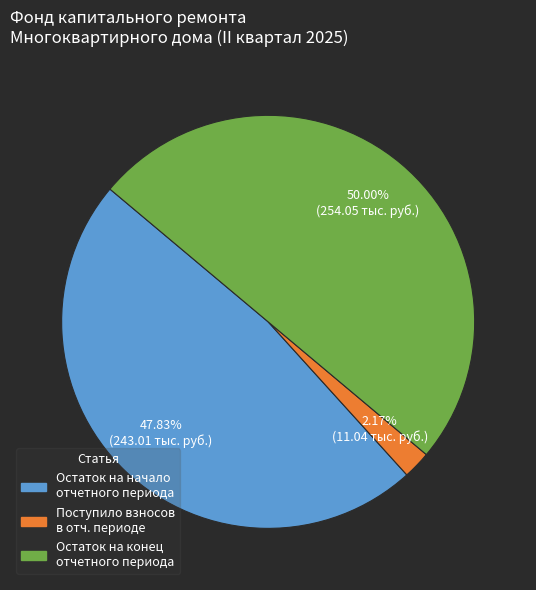

How many segments does this pie chart have?

3